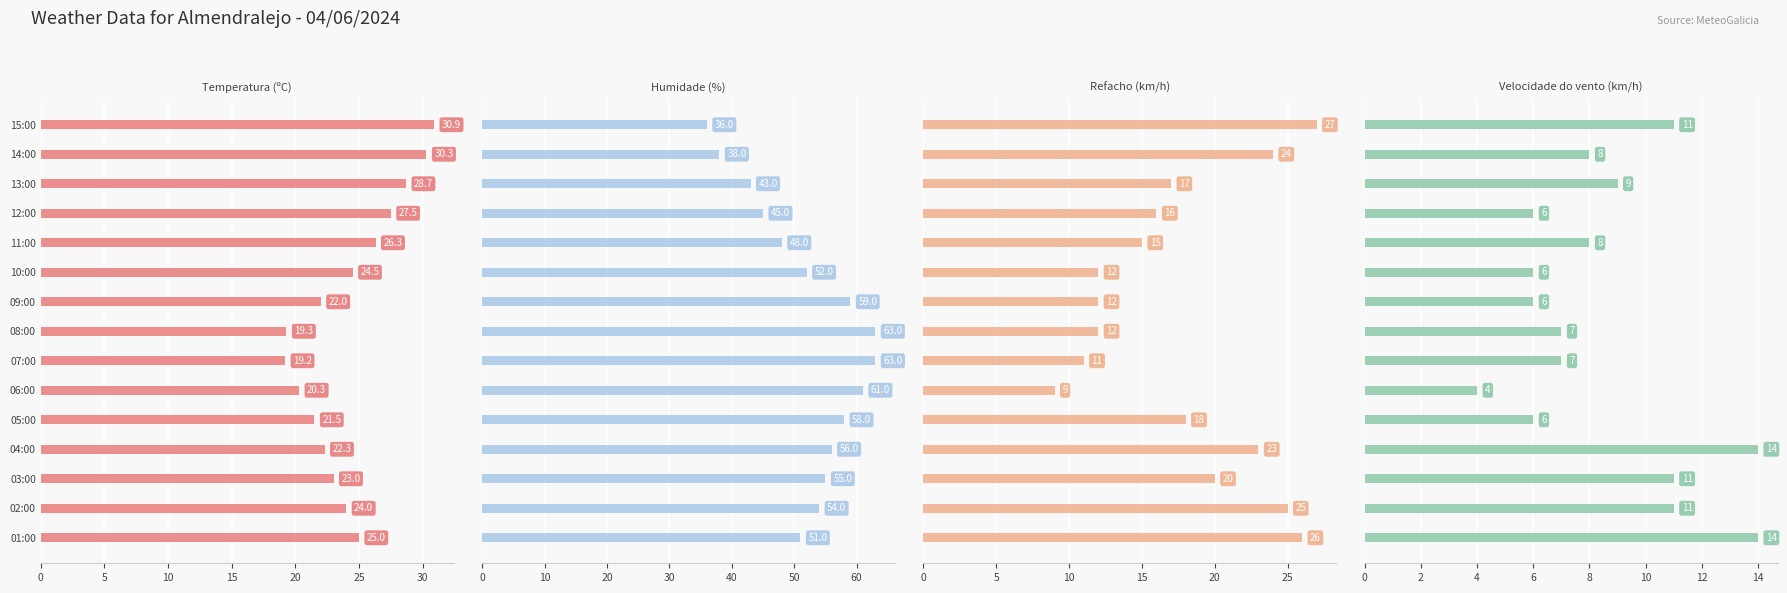

At how many categories does at least one series exceed 32?

15